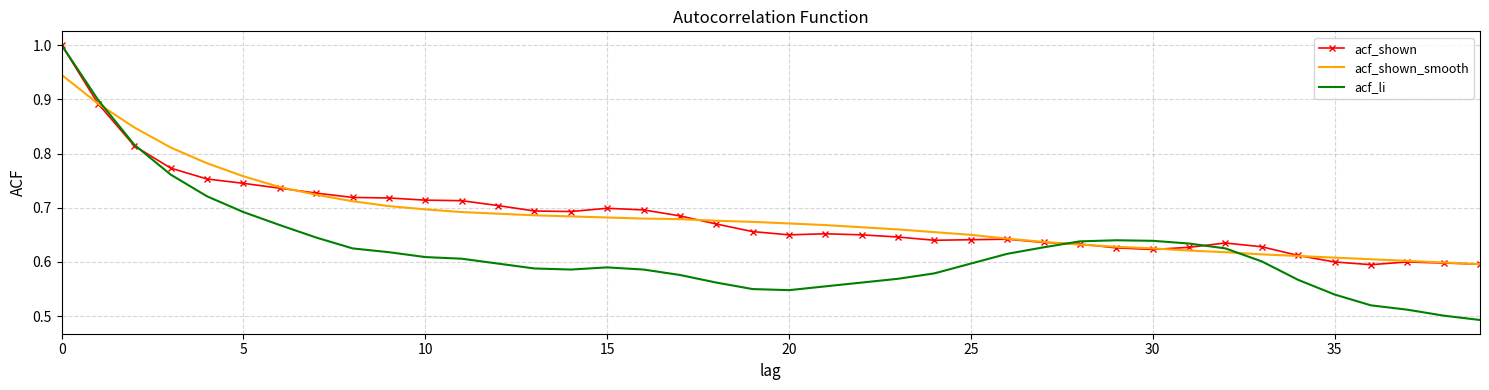

Which series has the largest range (max minus min)?

acf_li